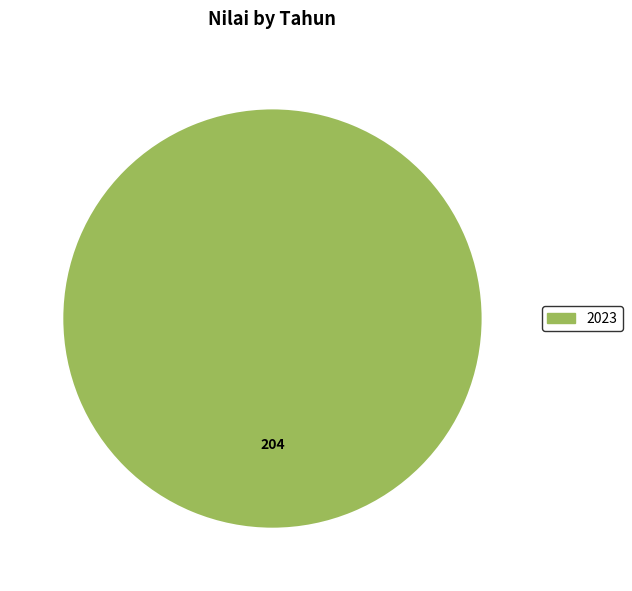

Is there any slice that represents more than half of the pie?

Yes